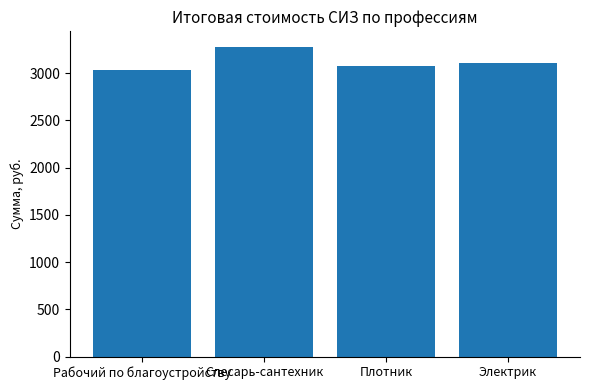

Which has a higher value, Рабочий по благоустройству or Плотник?

Плотник